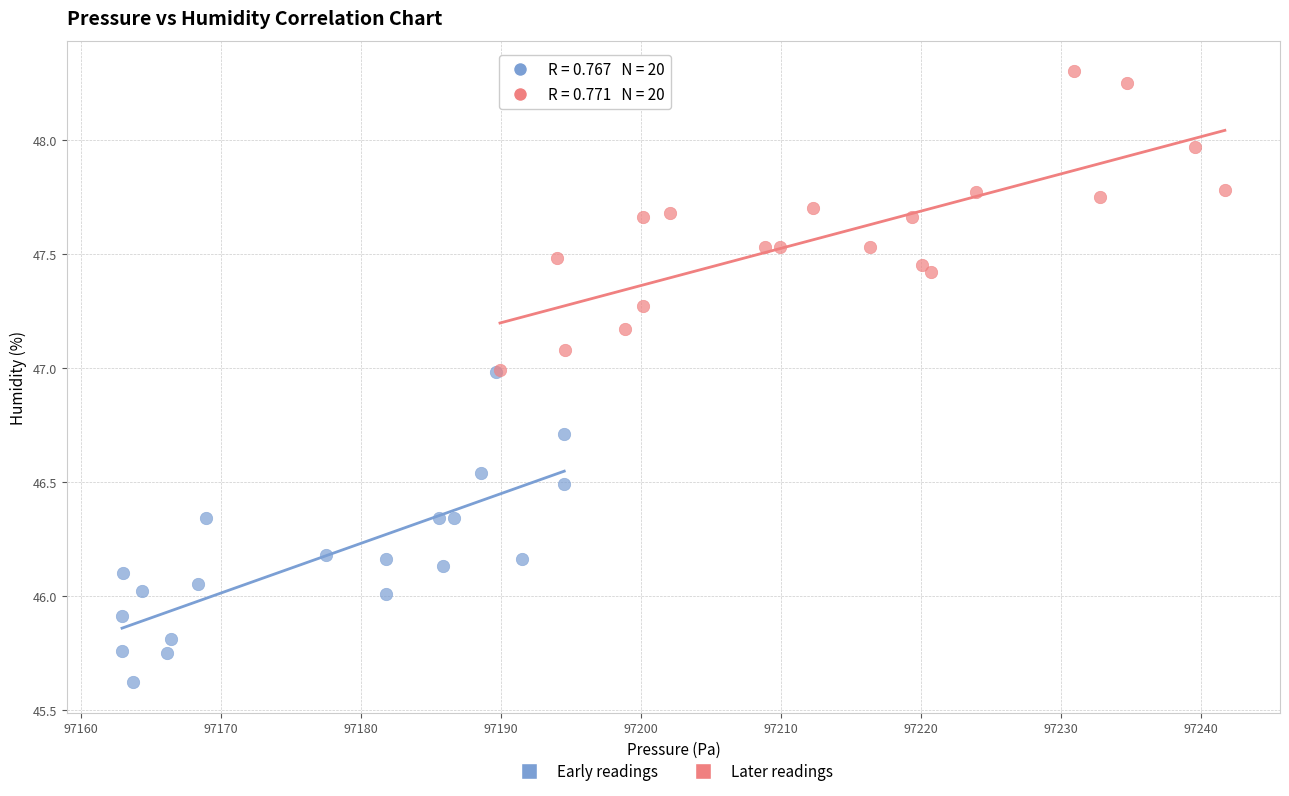

Which series reaches the minimum Y coordinate?

Early readings